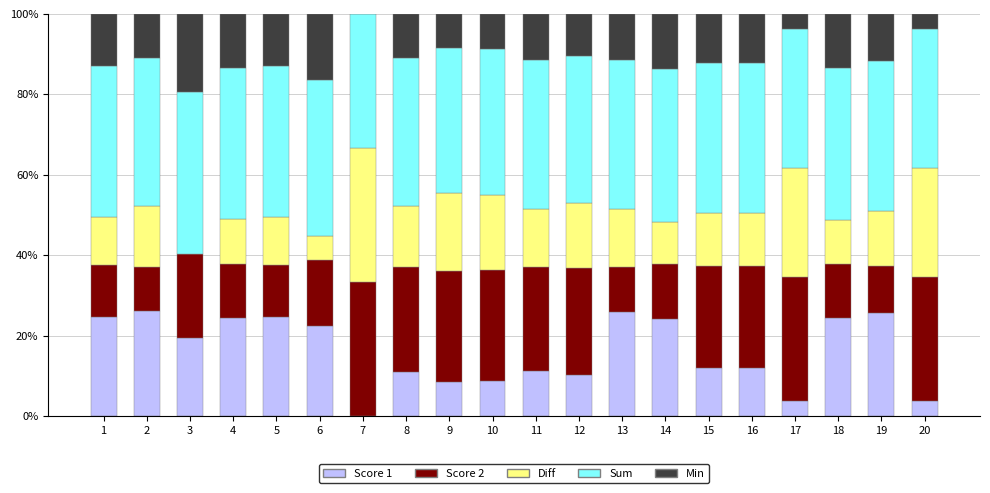

What is the highest value of the Score 1 series?

26.1